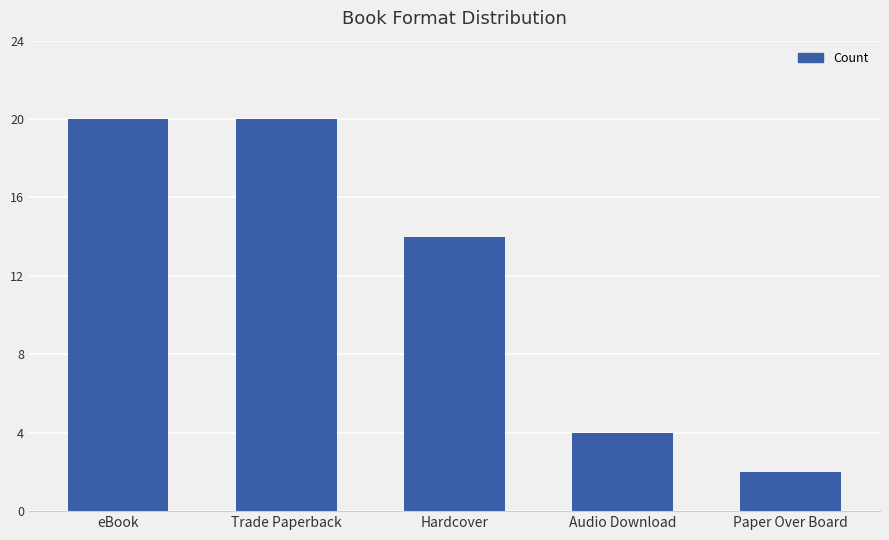

What is the difference between the second highest and second lowest values?

16